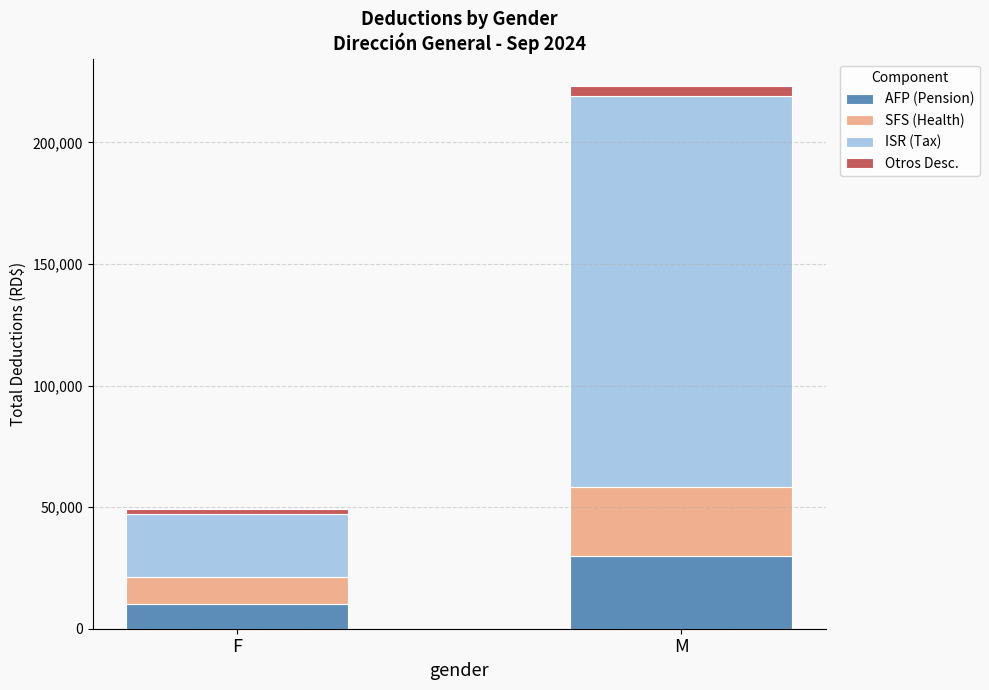

At which category is the sum across all series the highest?

M